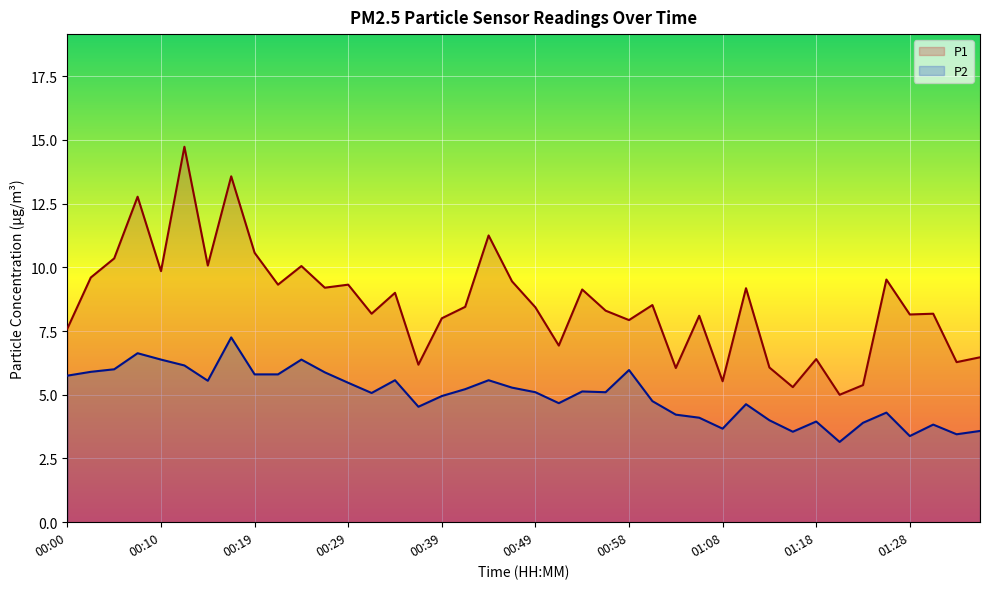

Which series has the widest spread of values?

P1